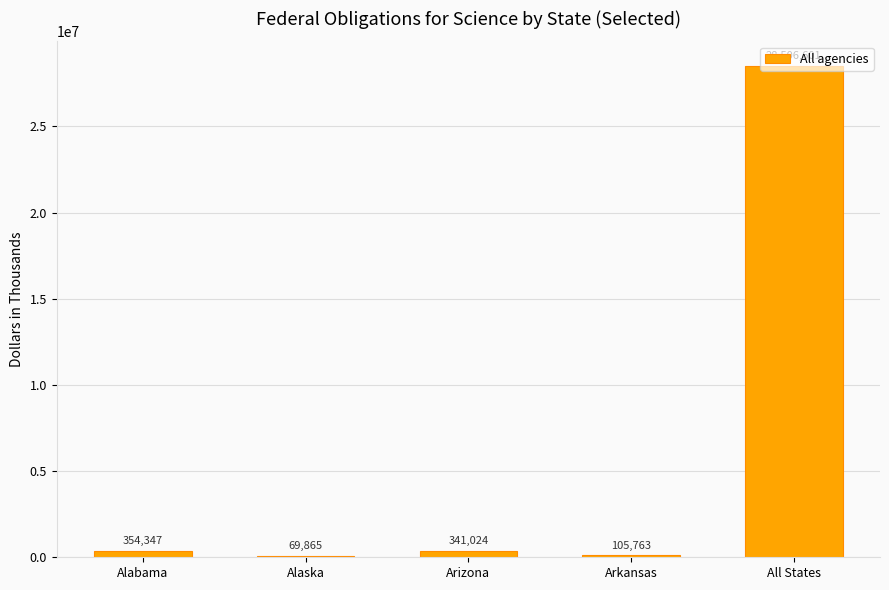

What is the change in value from Alabama to Alaska?

-284481.7